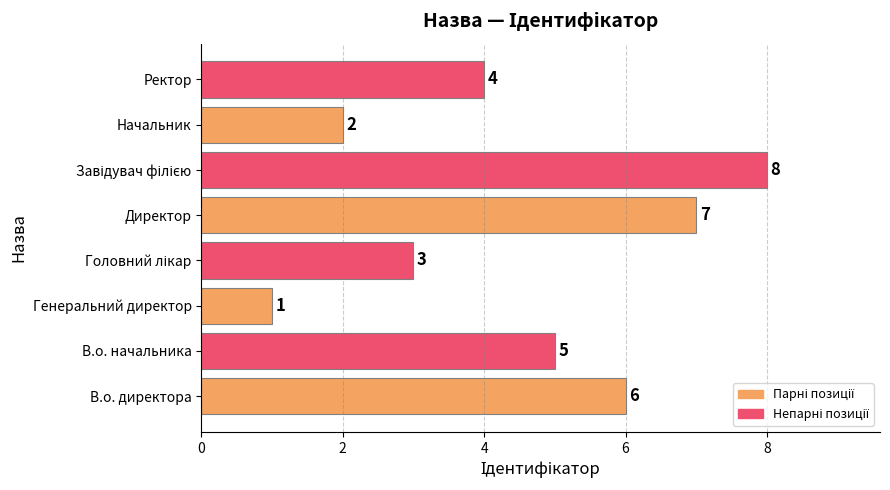

What is the difference between the maximum and minimum values?

7